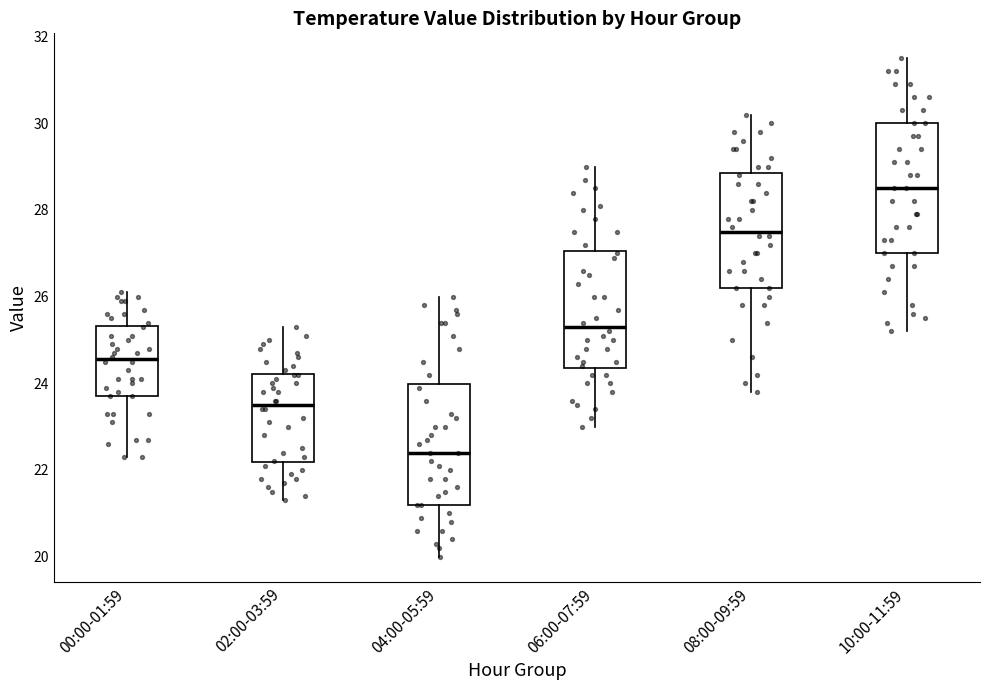

Which box is the tallest, from its lower edge to its upper edge?

10:00-11:59